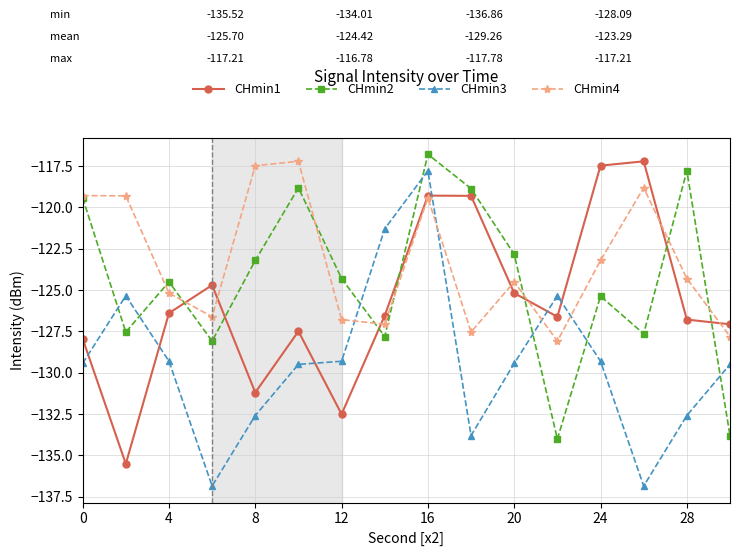

What is the minimum value shown in the chart?

-136.9